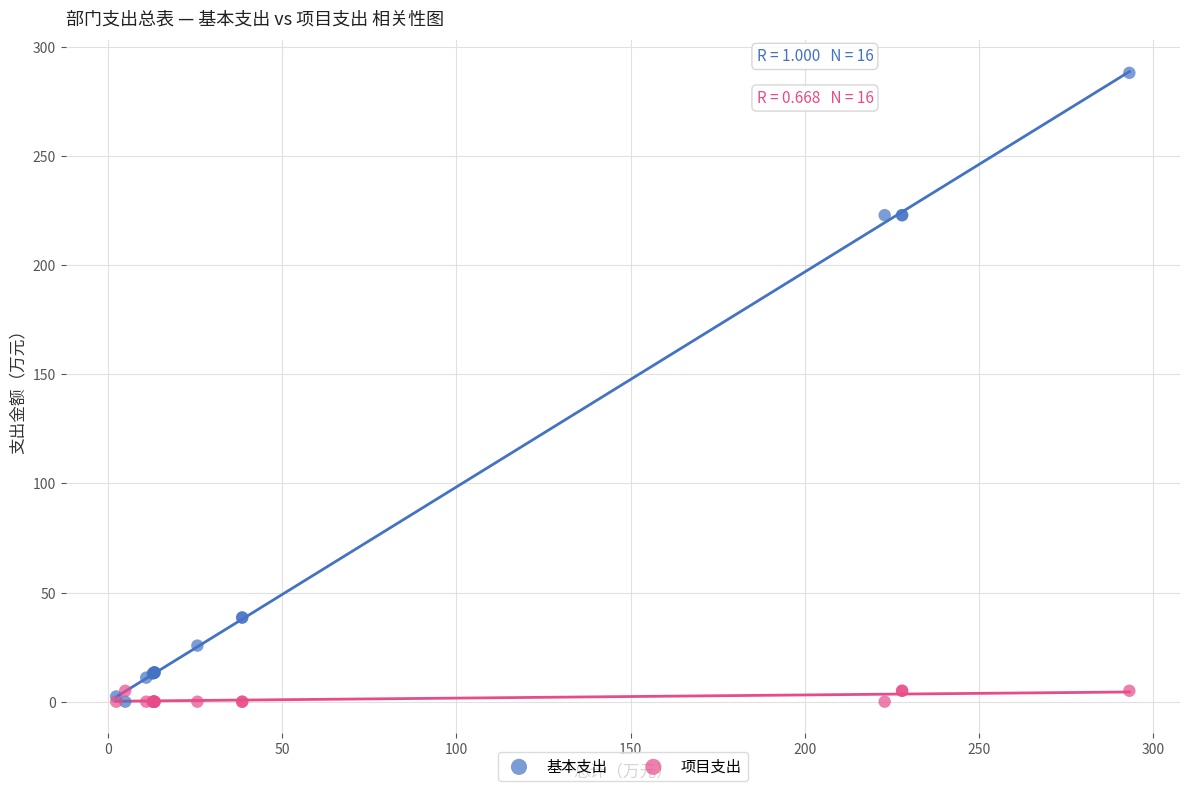

Which series reaches the maximum Y coordinate?

基本支出